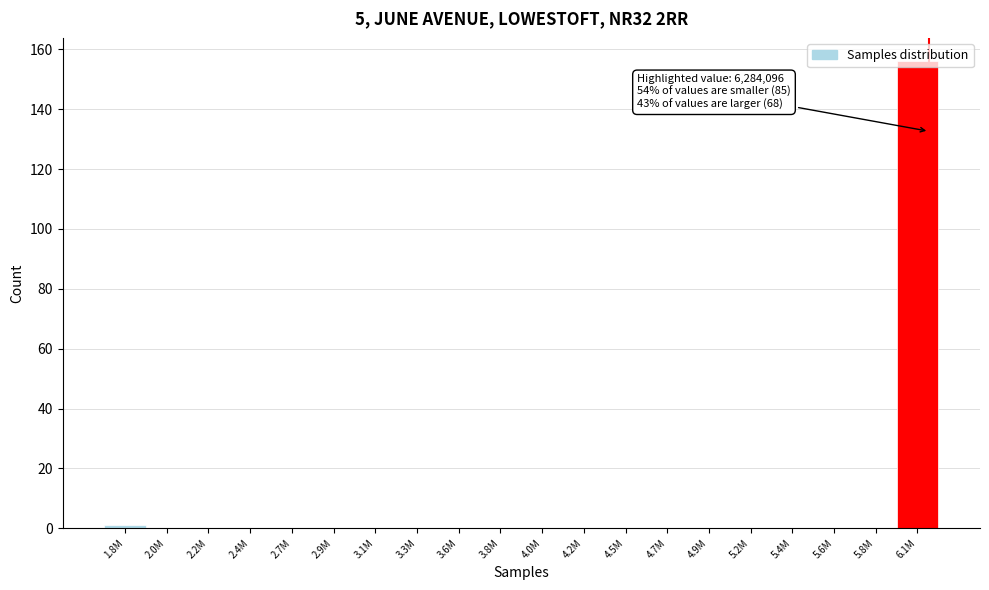

The value at 6.1M is 156. True or false?

True